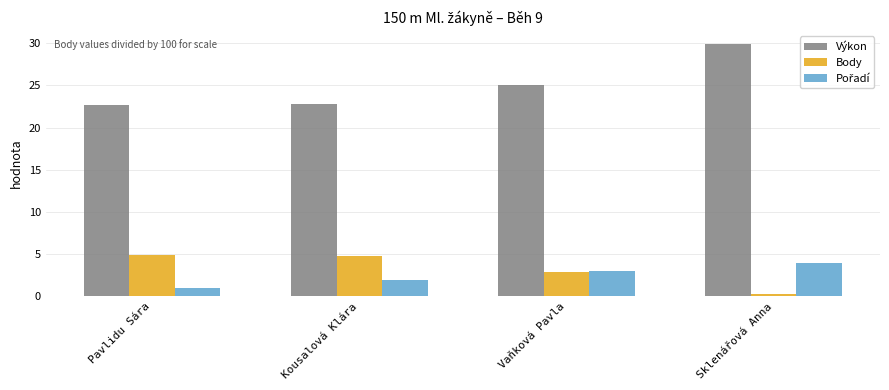

Which series has the widest spread of values?

Výkon